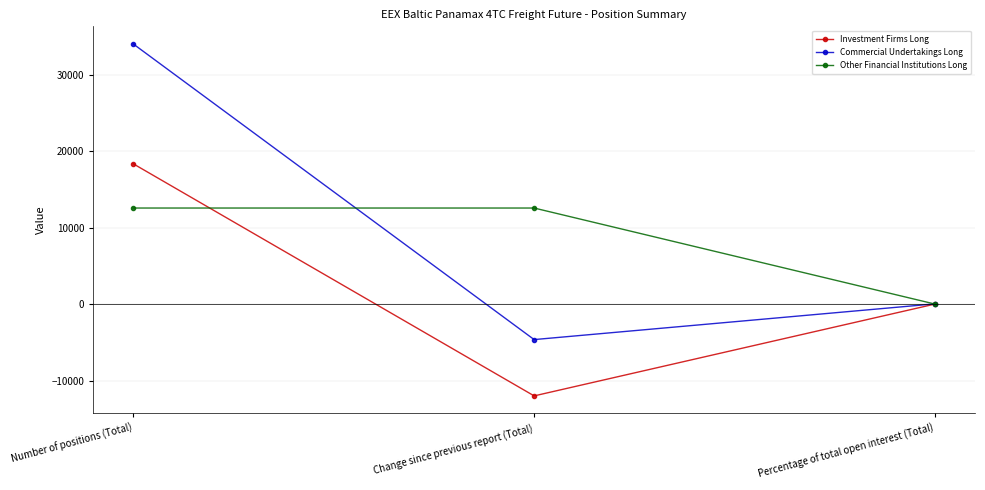

What is the label of the 2nd point from the right?

Change since previous report (Total)